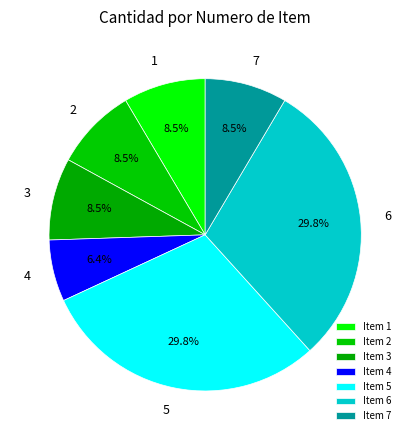

Does 6 represent more than half of the total?

No